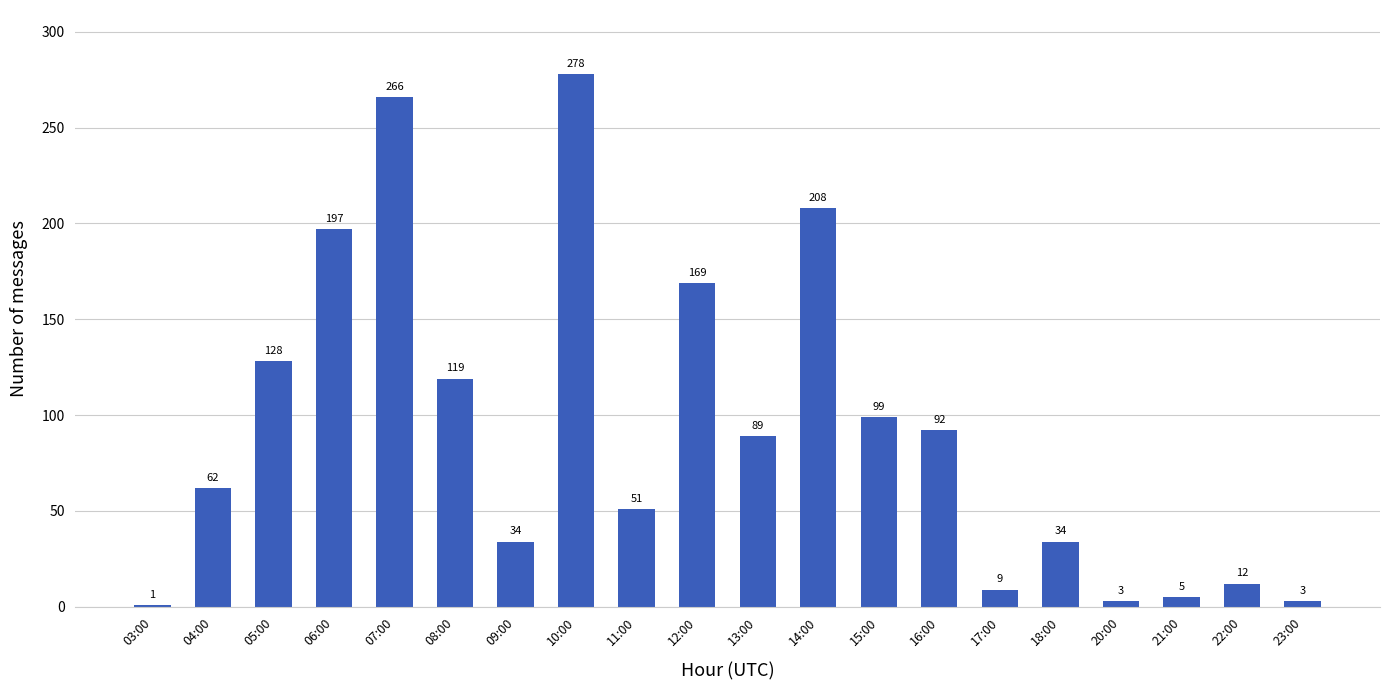

How many bars are there in total?

20